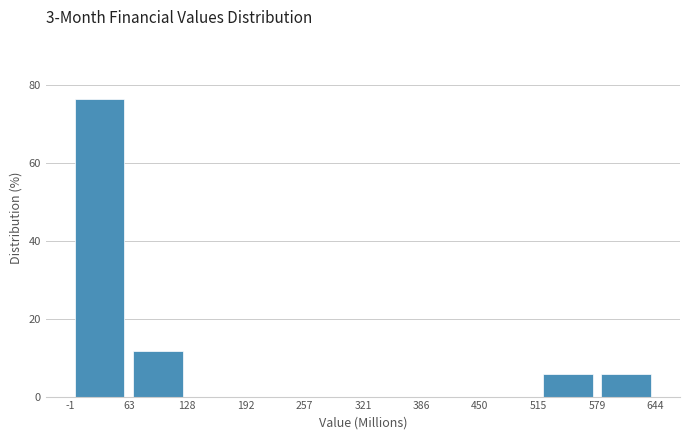

Which range on the x-axis has the tallest bar?

-1 to 63